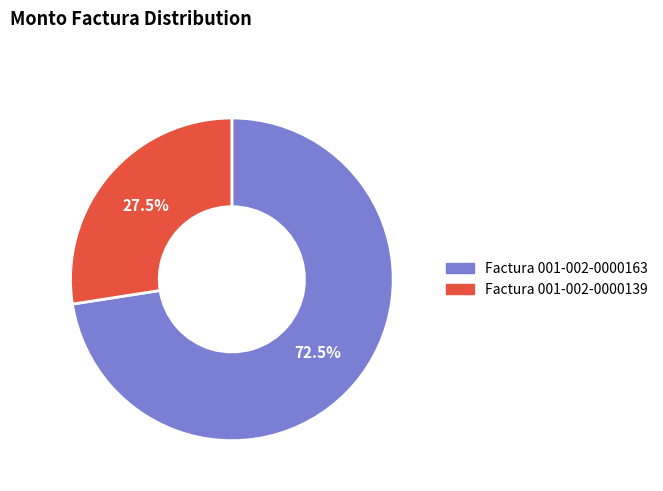

Is the sum of Factura 001-002-0000139 and Factura 001-002-0000163 greater than half?

Yes